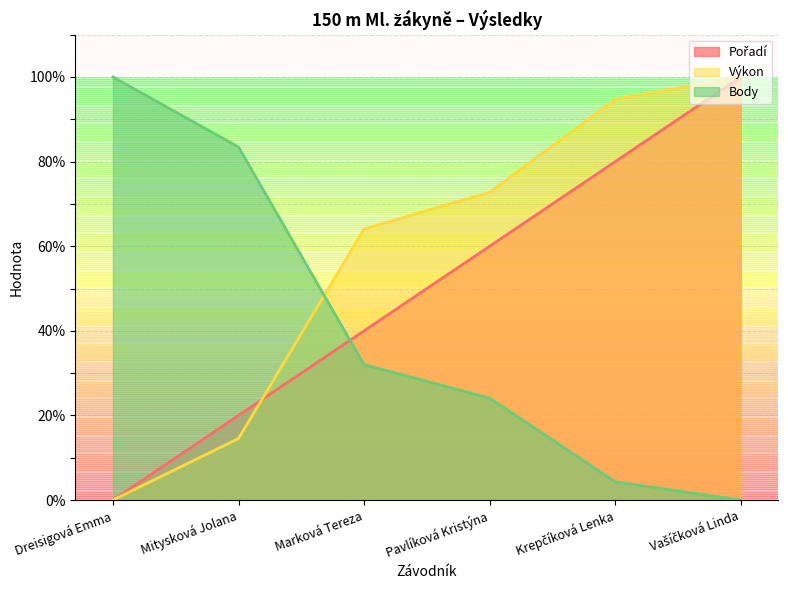

Where is Pořadí nearest to the value 50?

Marková Tereza